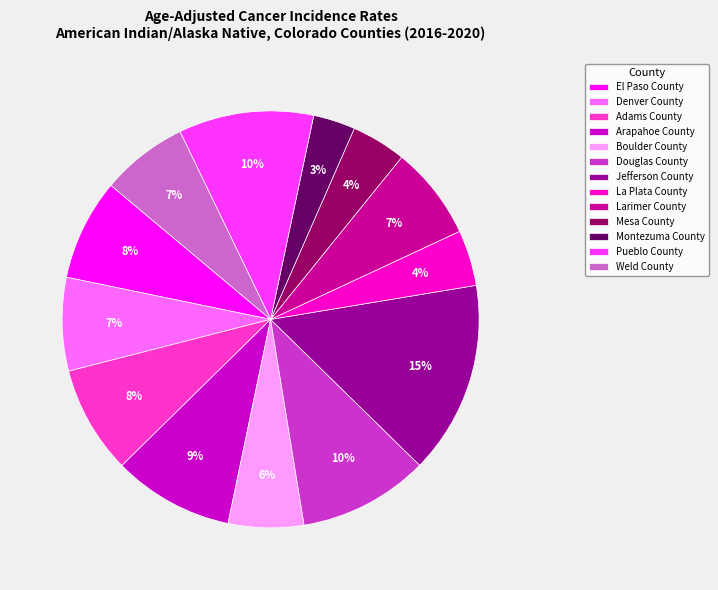

How many segments does this pie chart have?

13